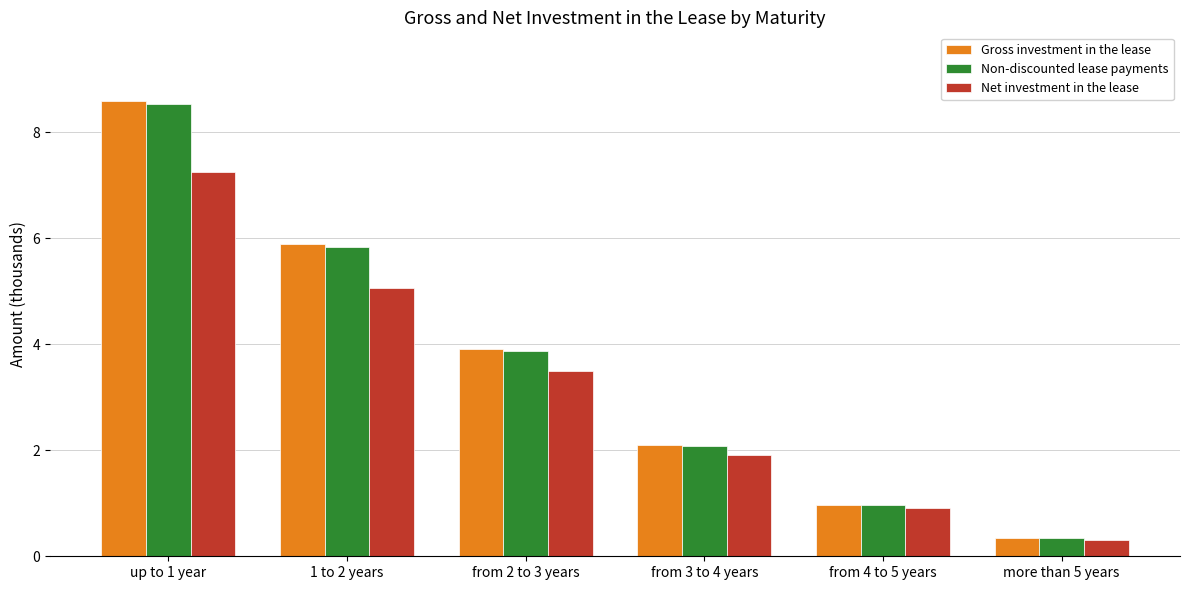

What position from the left is up to 1 year?

1